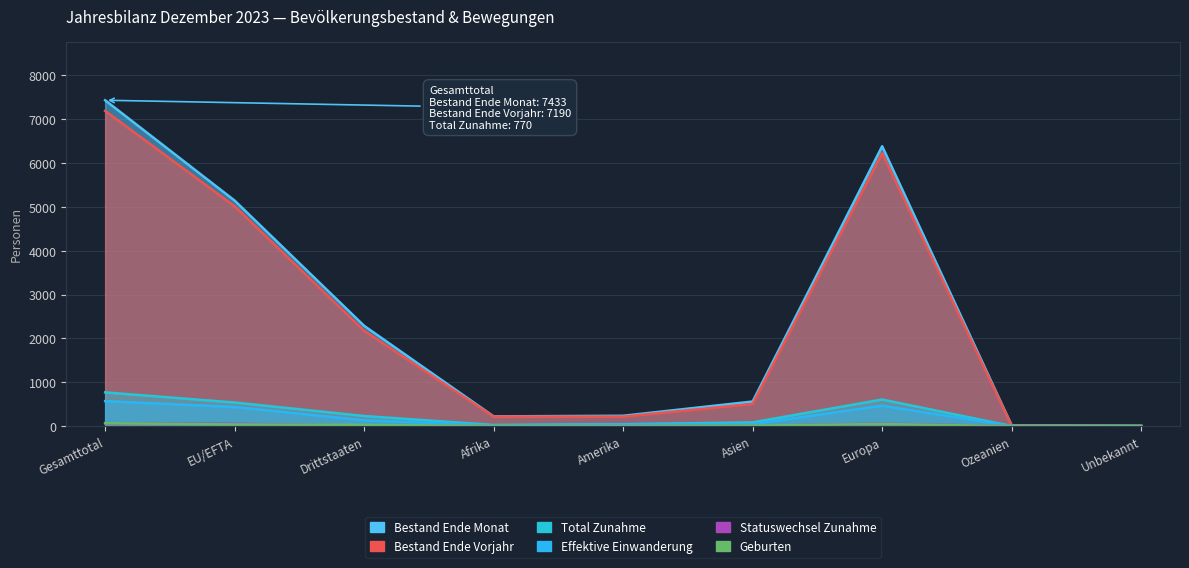

What position from the right is EU/EFTA?

8